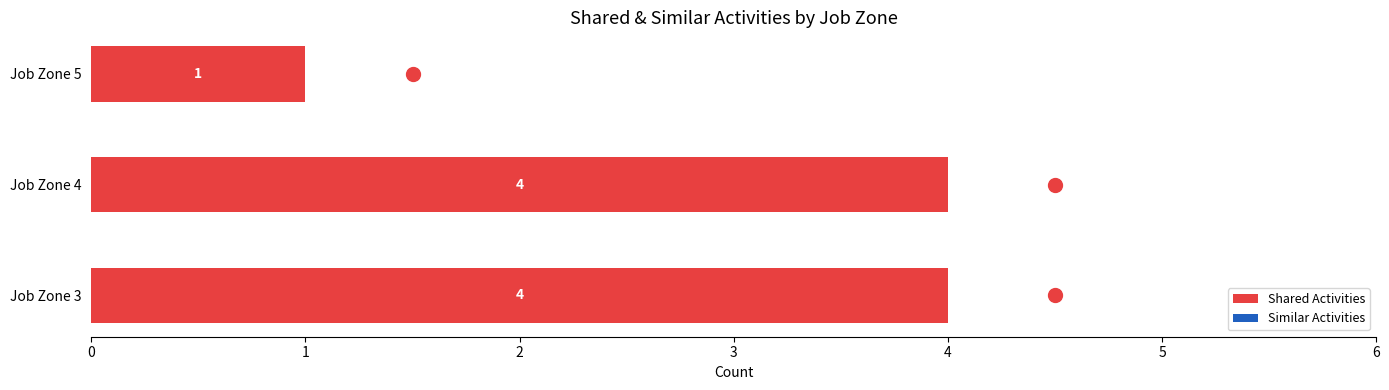

Count the values in the range 1 to 4.

3